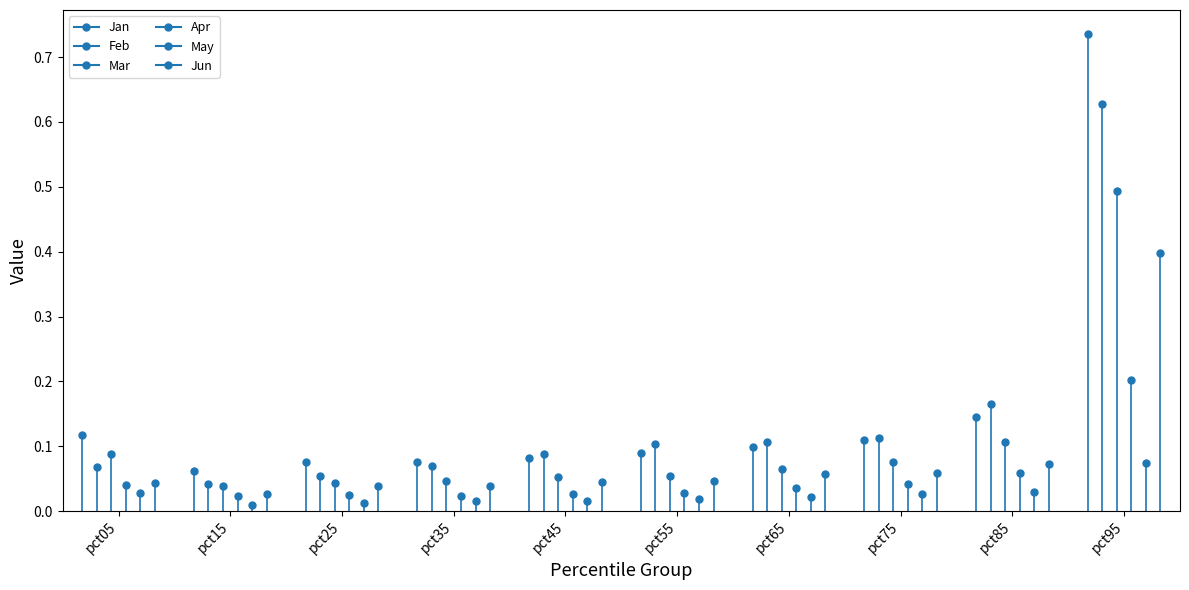

True or false: Jun has more than 0 interior local peaks.

True